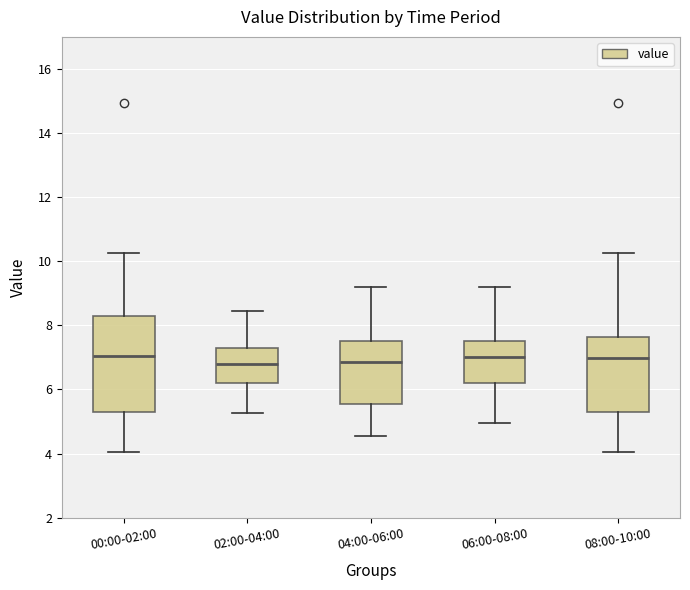

Where is the upper edge of the box for 02:00-04:00 on the y-axis? The values are not printed on the chart, so give them approximately, as read against the axis.

7.4